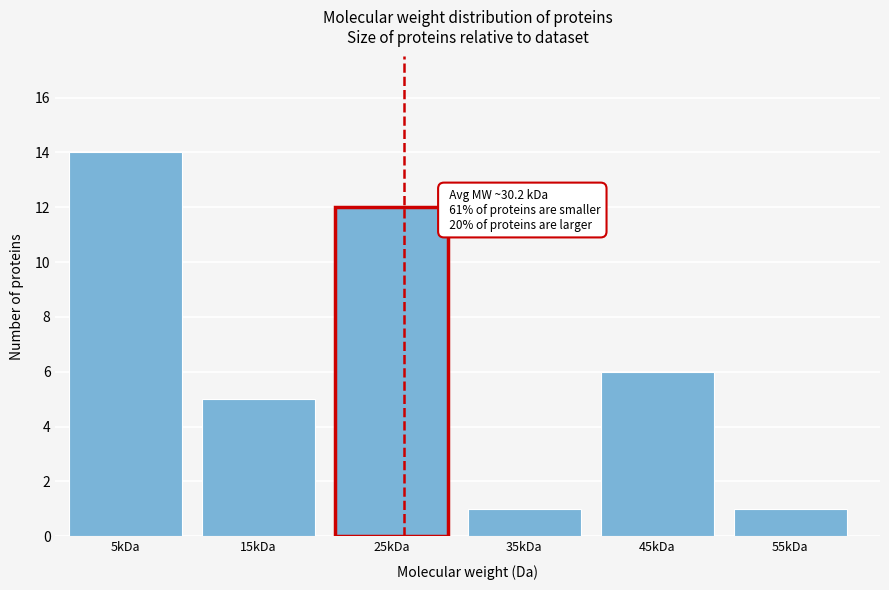

Reading left to right, list all the values displayed in this chart.

5kDa=14	15kDa=5	25kDa=12	35kDa=1	45kDa=6	55kDa=1